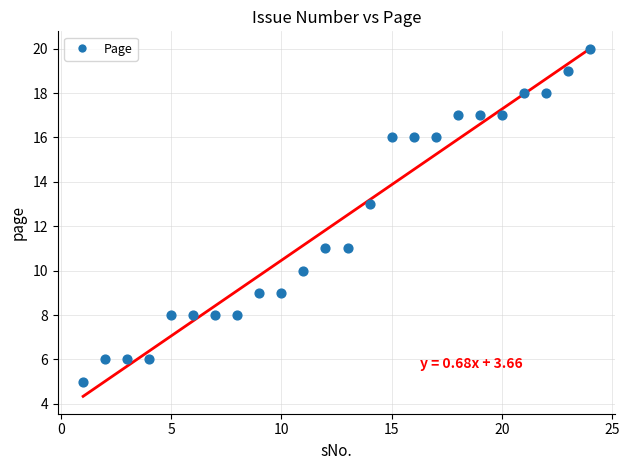

What is the range of Y values (max minus min)?

15